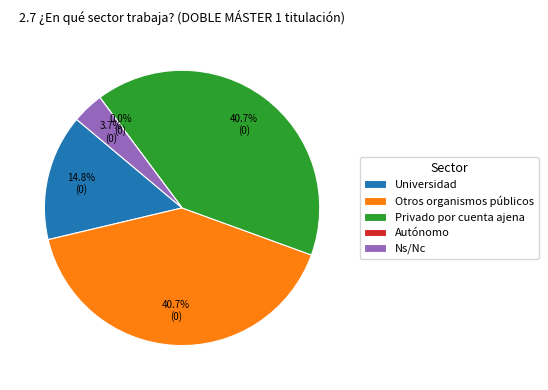

Is it true that Ns/Nc is 14% of the pie?

False